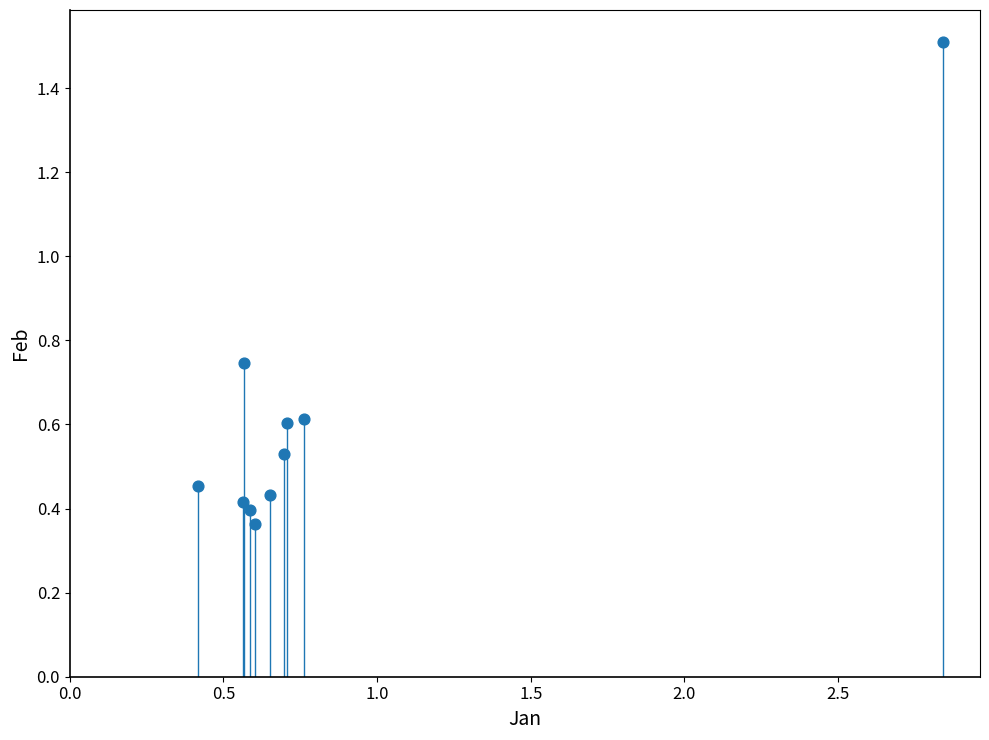

What is the range of Y values (max minus min)?

1.1